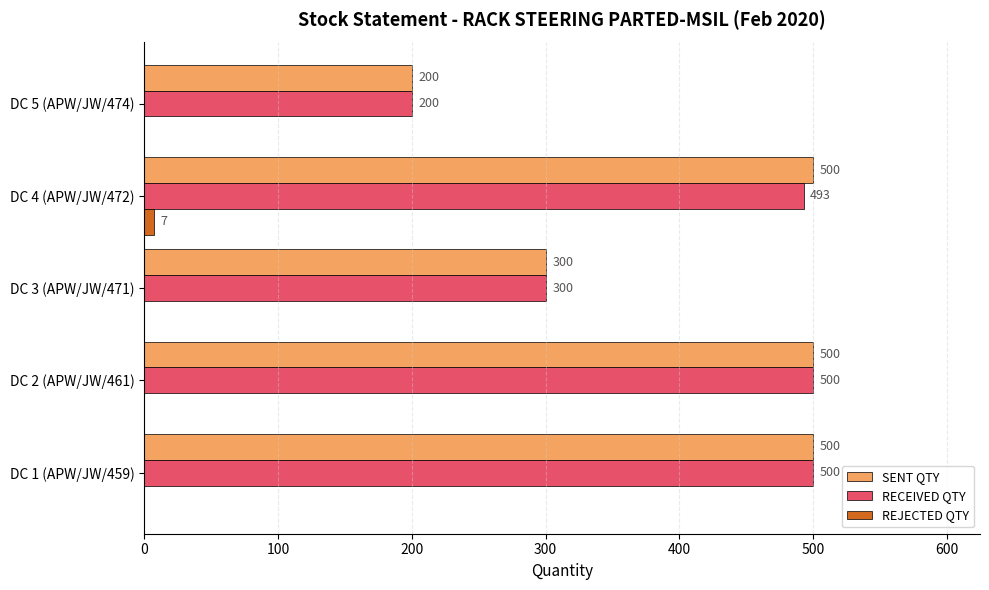

Which series changed the most between DC 4 (APW/JW/472) and DC 5 (APW/JW/474)?

SENT QTY